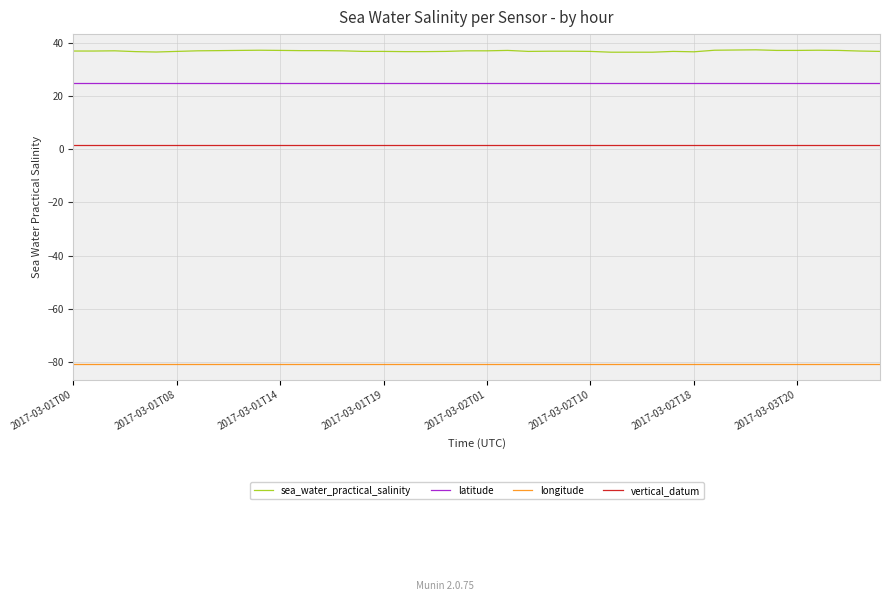

Which series has the widest spread of values?

sea_water_practical_salinity